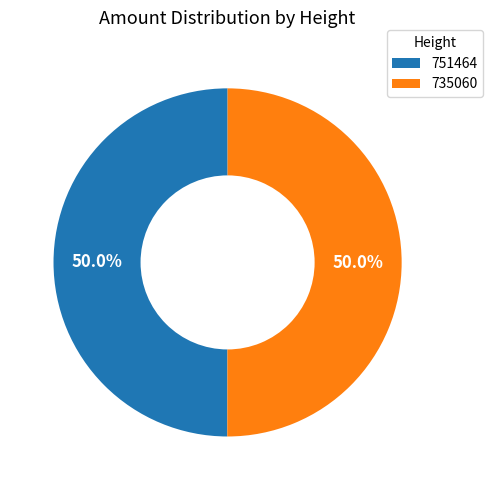

Approximately how many times larger is the value at 735060 compared to 751464?

1.0